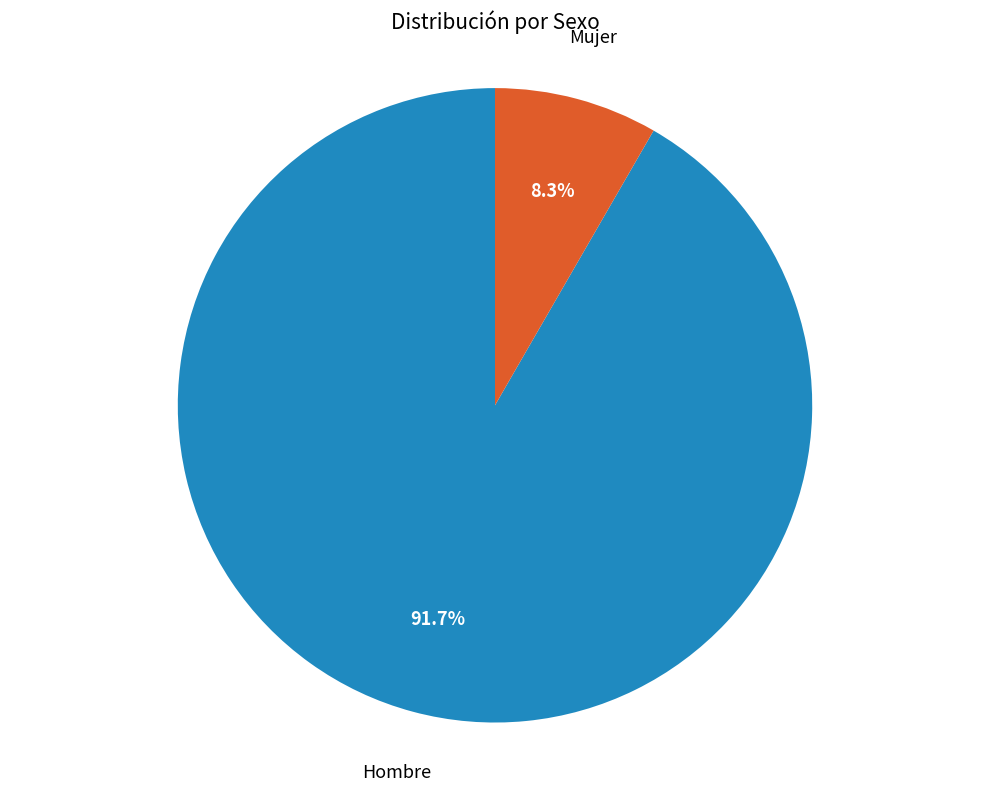

Combined, what portion of the pie is Mujer and Hombre?

100.0%